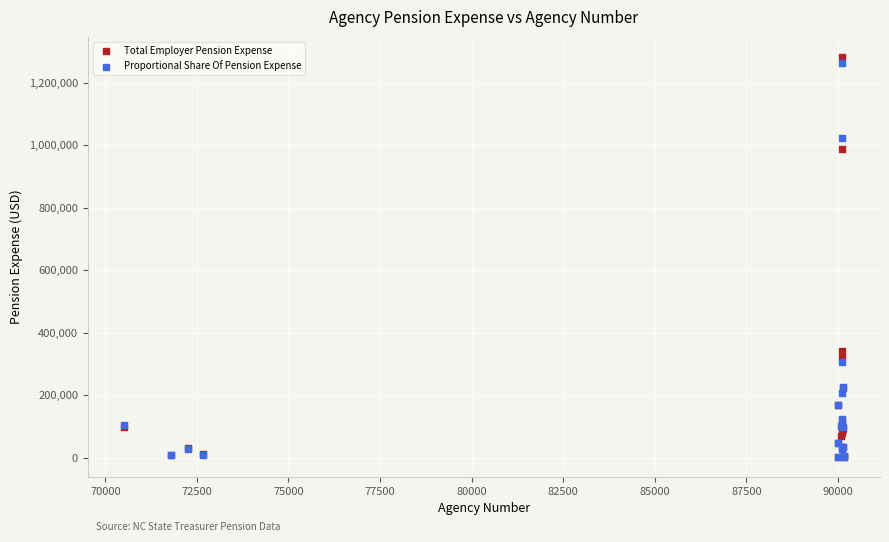

Which series contains the highest Y value?

Total Employer Pension Expense